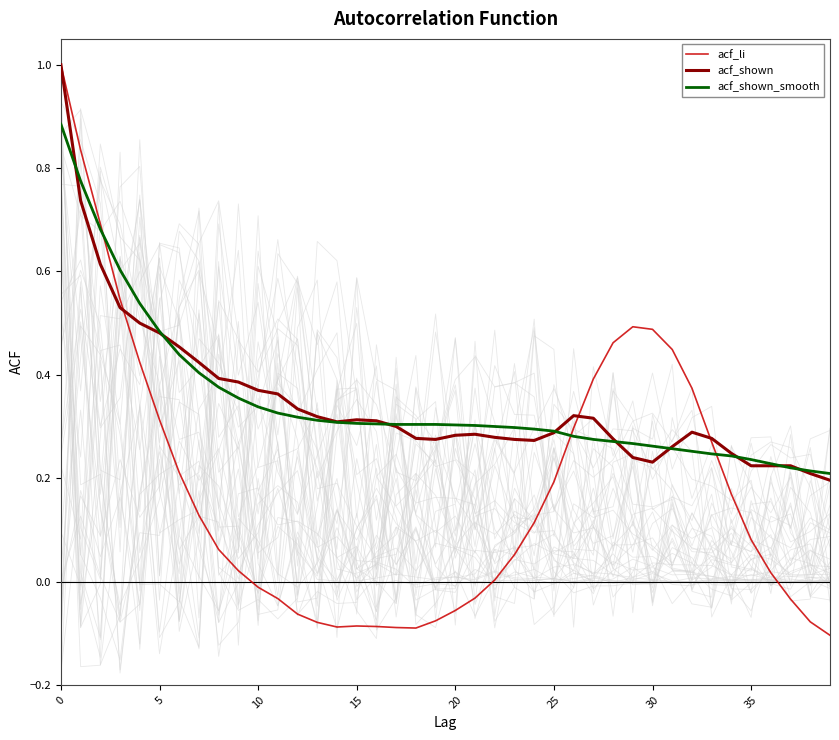

List the series in order of their peak value, lowest first.

acf_shown_smooth, acf_li, acf_shown